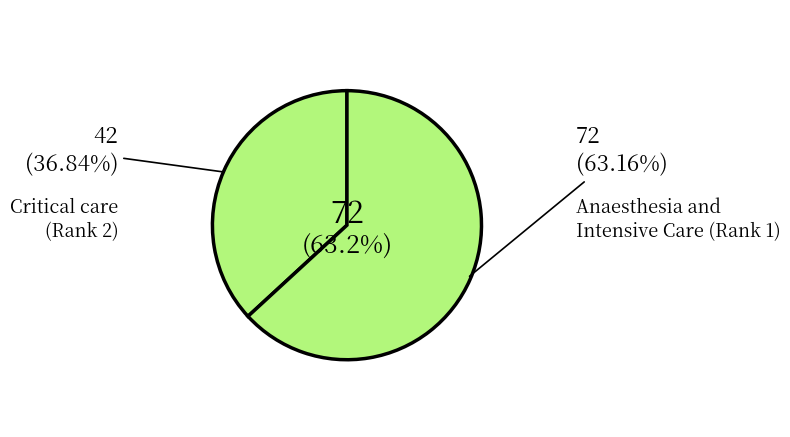

The Anaesthesia and Intensive Care (Rank 1) slice represents 49% of the pie. True or false?

False